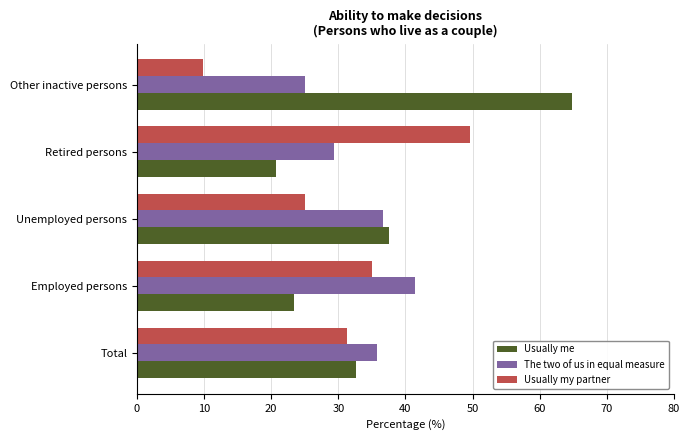

List the labels in order of Usually my partner value, smallest first.

Other inactive persons, Unemployed persons, Total, Employed persons, Retired persons